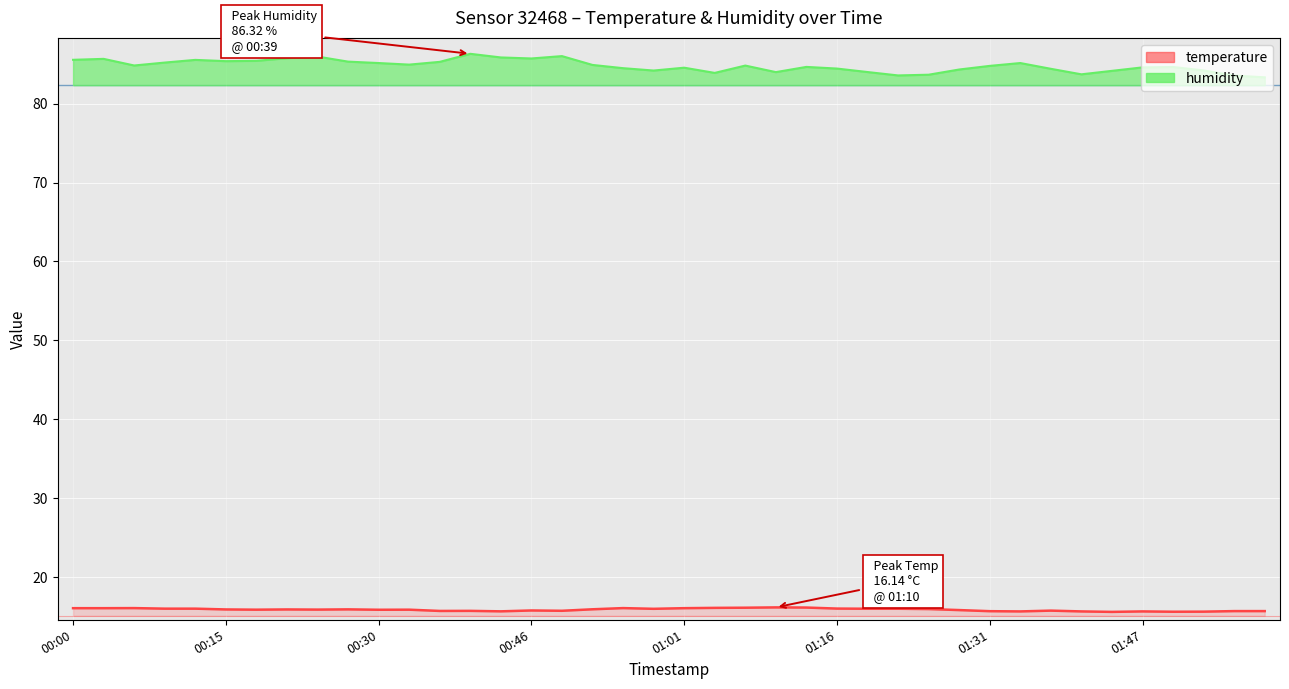

What is the greatest value displayed?

86.3